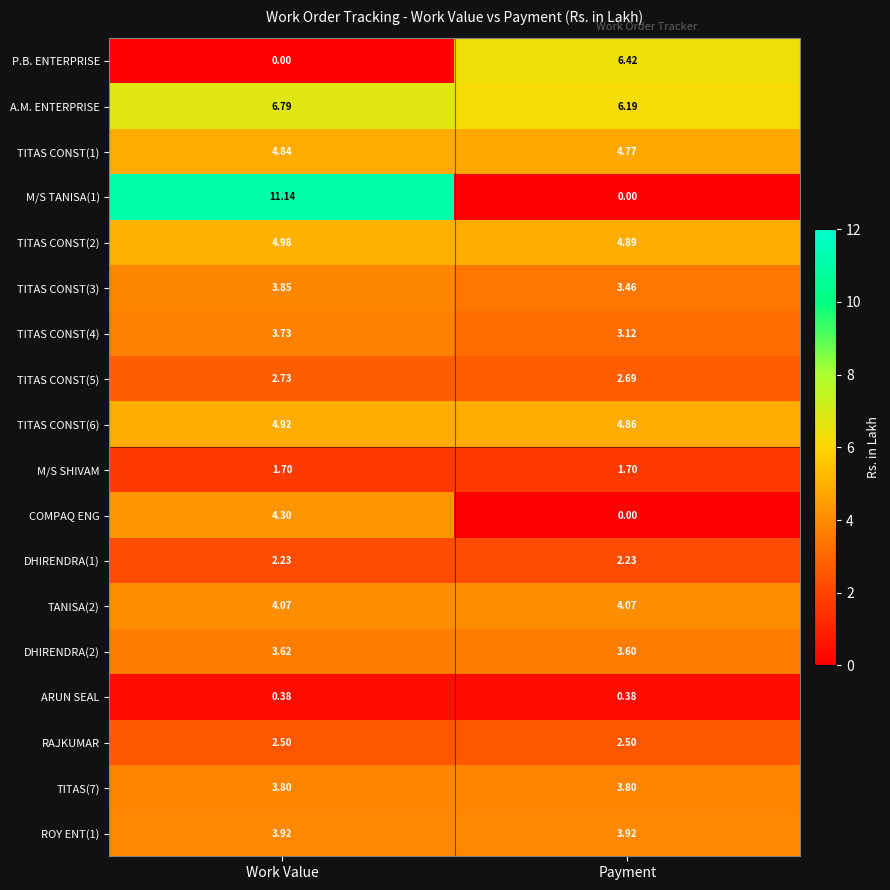

Which category has the lowest value in the A.M. ENTERPRISE series?

Payment